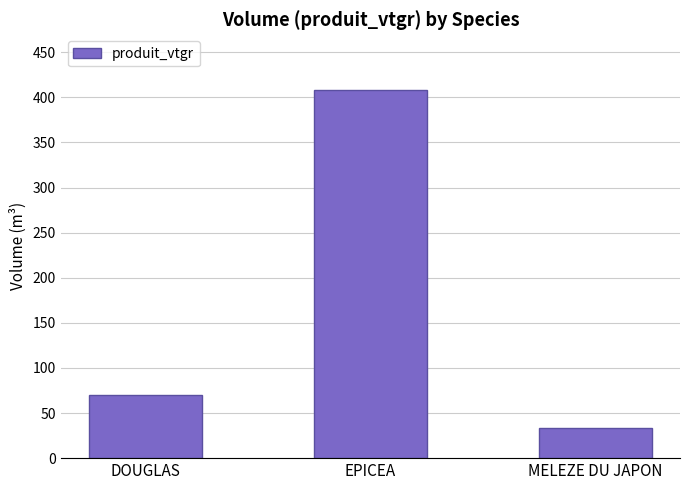

Is it true that the value at MELEZE DU JAPON is 58.1?

False